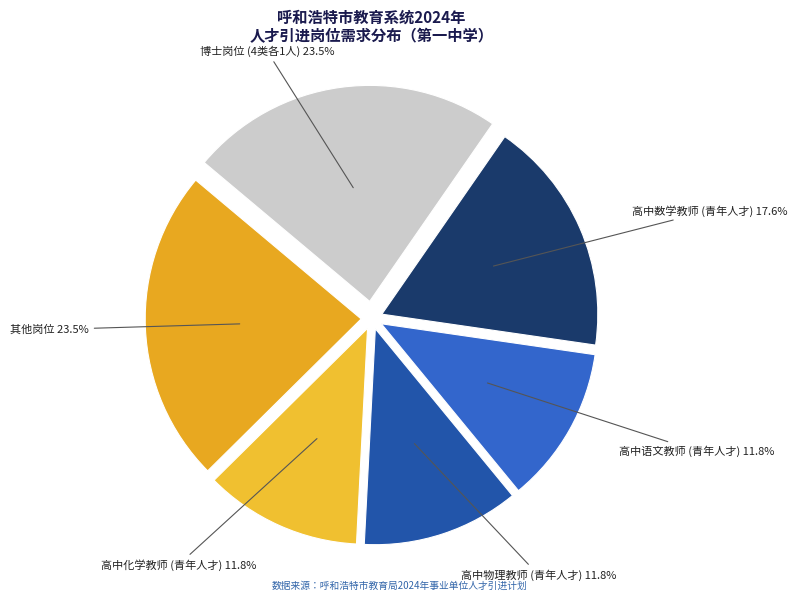

How many segments does this pie chart have?

6